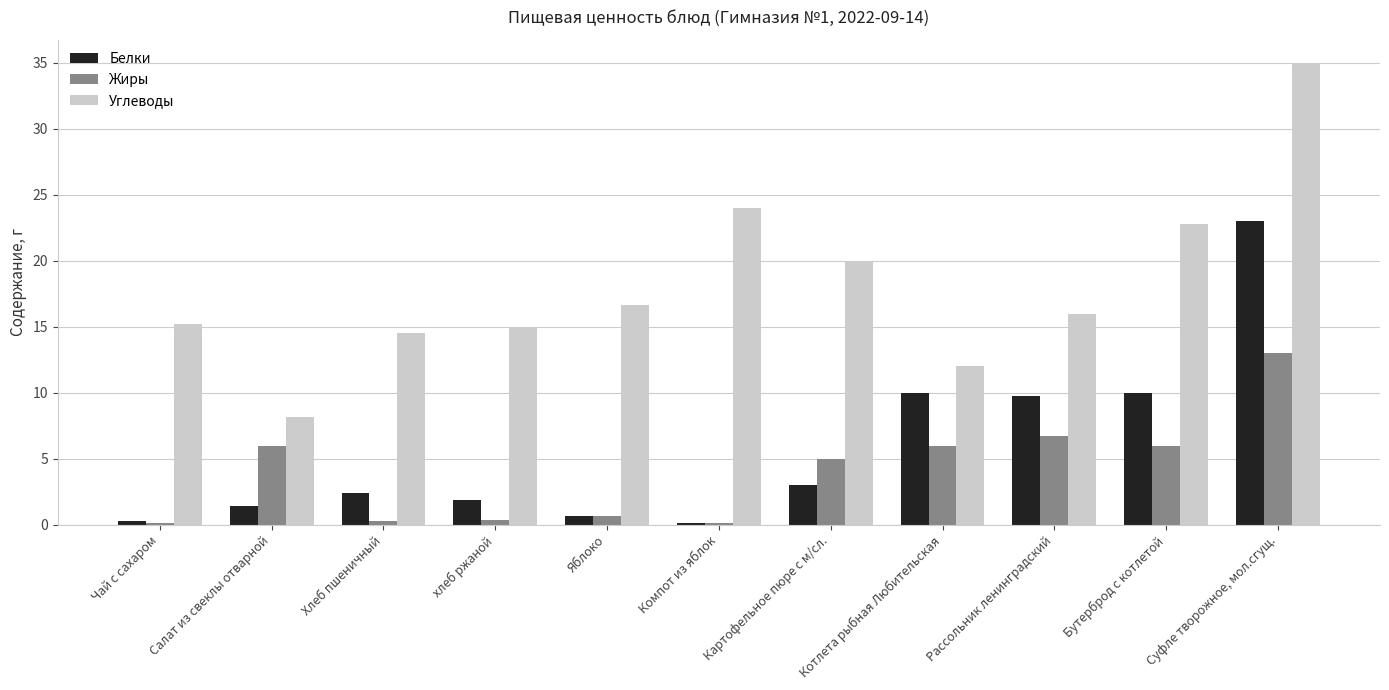

What is the total value across all series at Чай с сахаром?

15.6